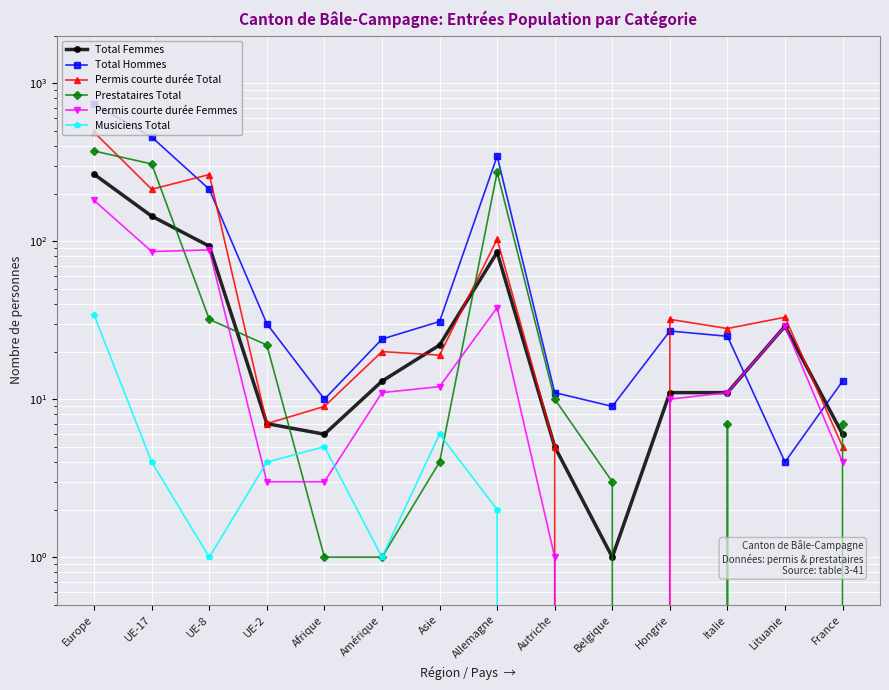

What position from the left is Afrique?

5